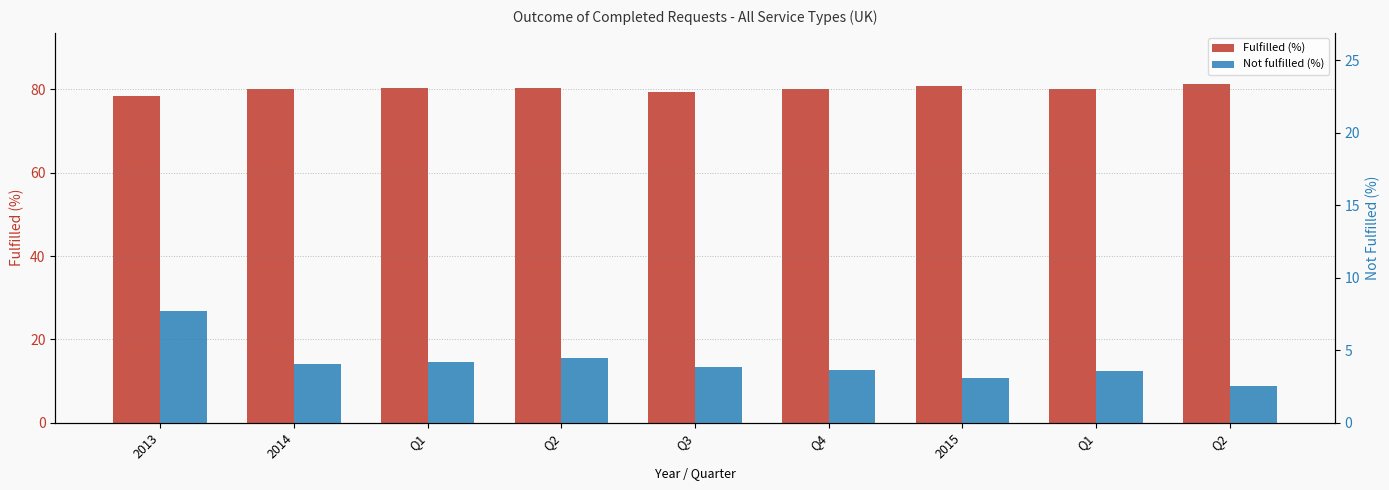

Is it true that Not fulfilled (%) equals 1.3 at Q3?

False